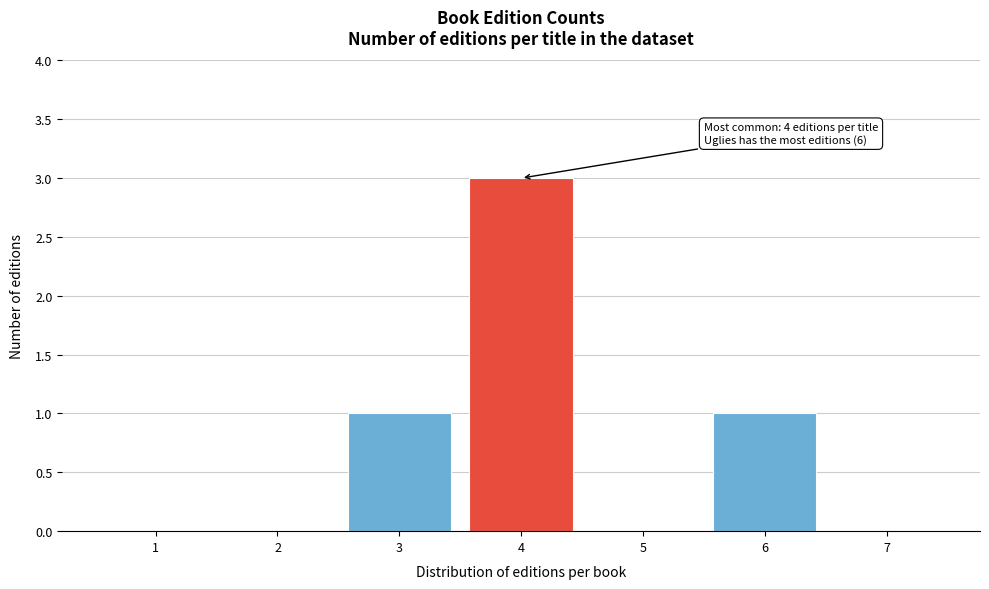

Reading left to right, extract all data points from this chart.

1=0	2=0	3=1	4=3	5=0	6=1	7=0